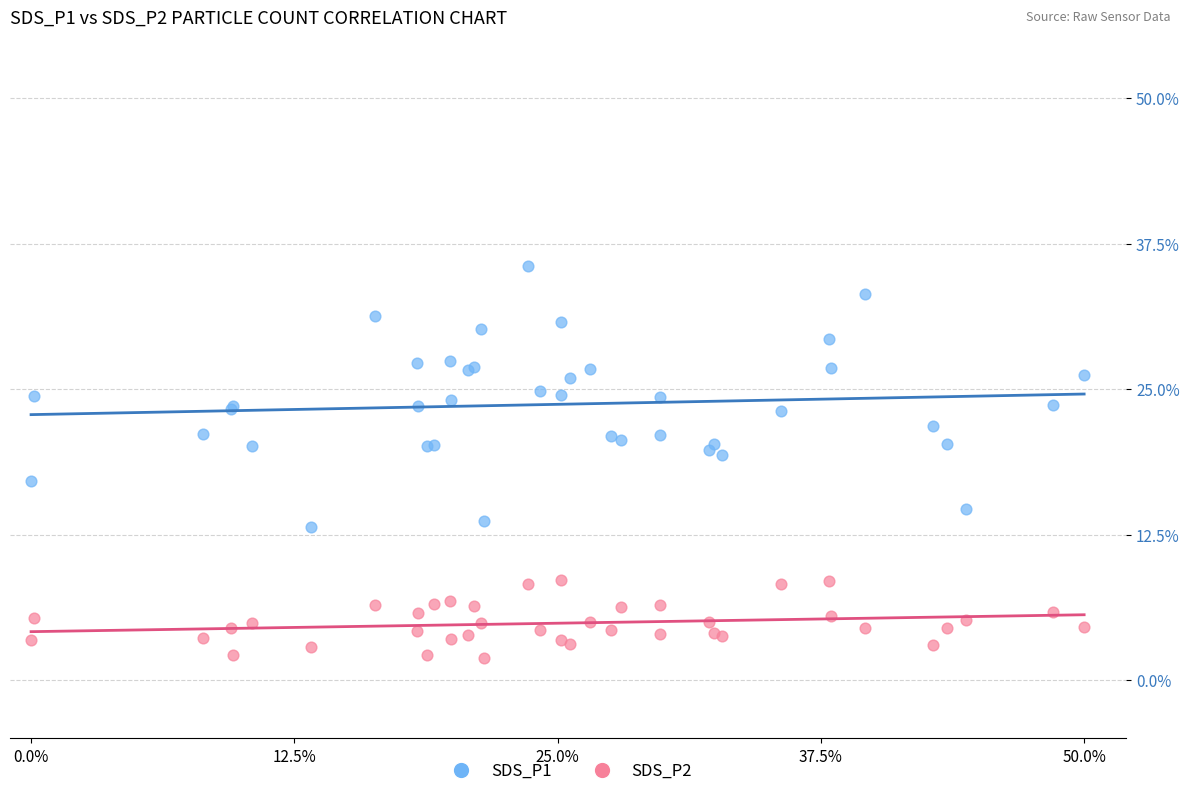

What are all the series names shown in the legend?

SDS_P1, SDS_P2